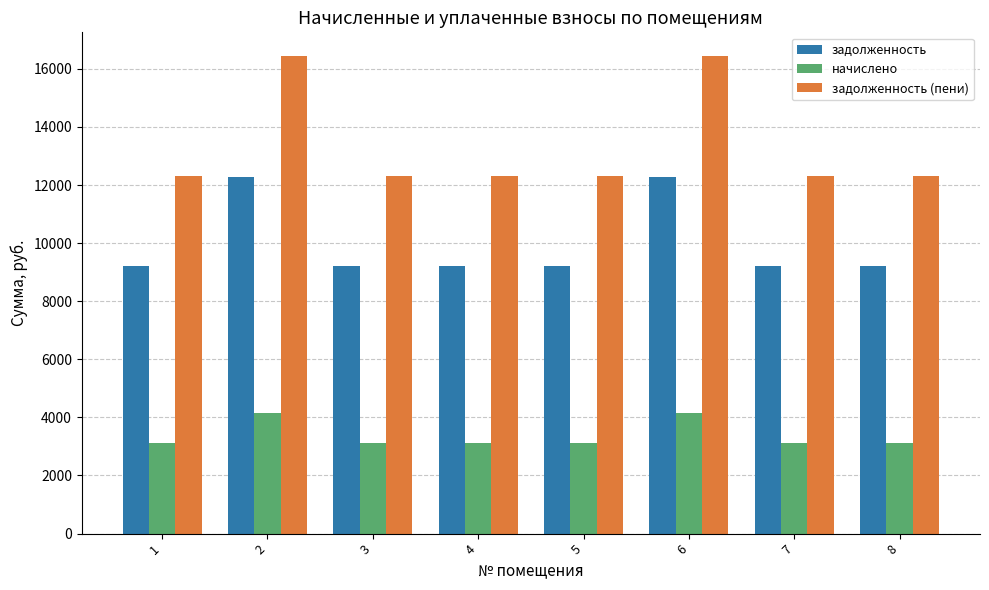

What are all the series names shown in the legend?

задолженность, начислено, задолженность (пени)